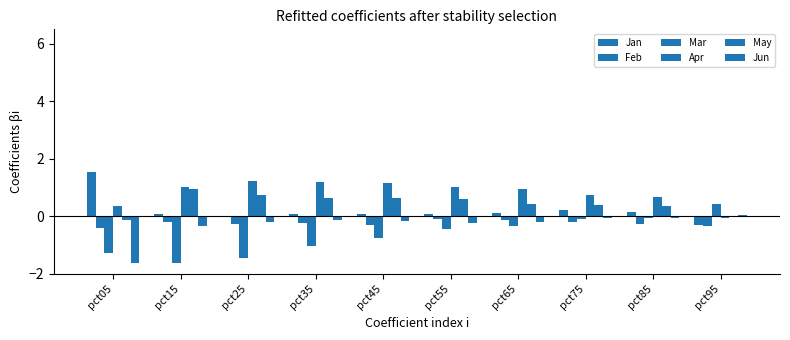

How many categories are shown in the chart?

10